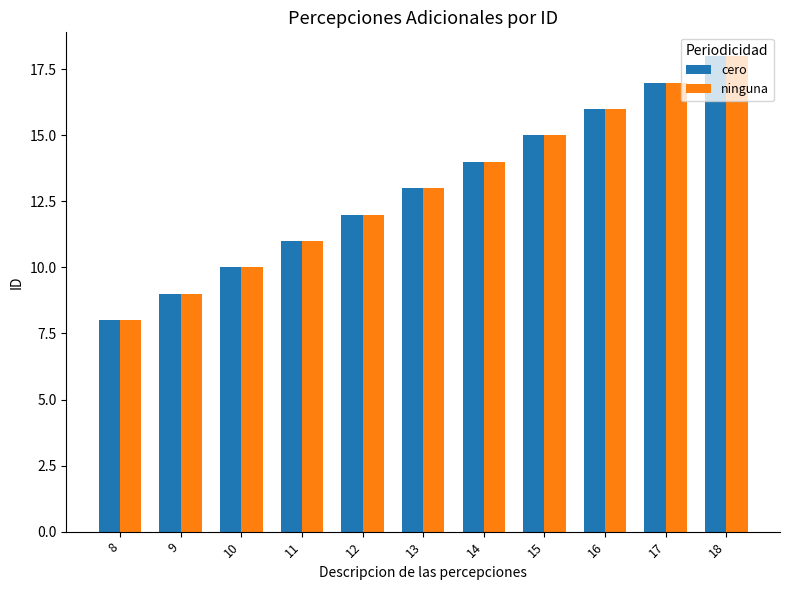

What is the minimum value for ninguna?

8